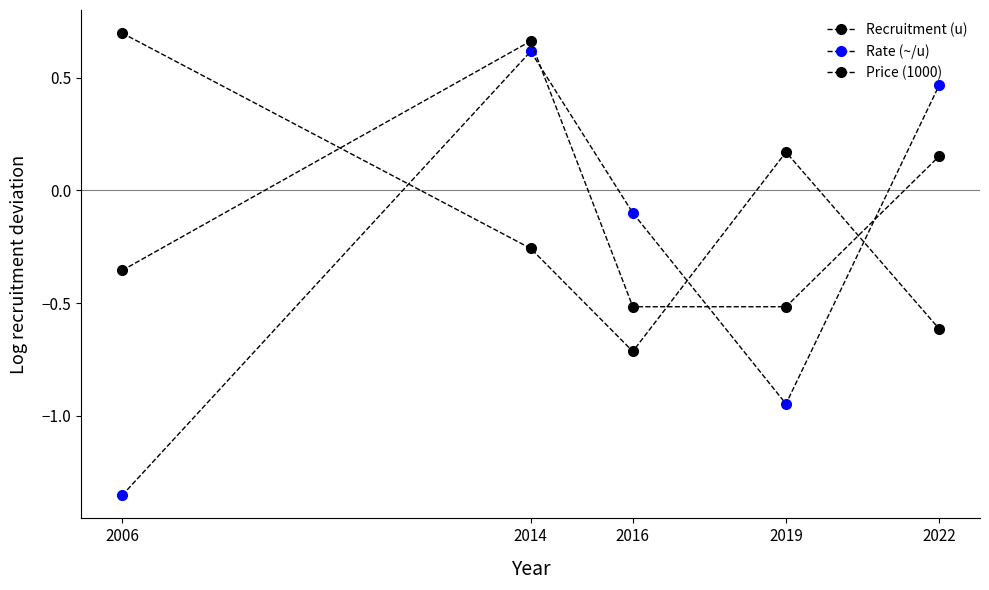

Which series has the widest spread of values?

Rate (~/u)